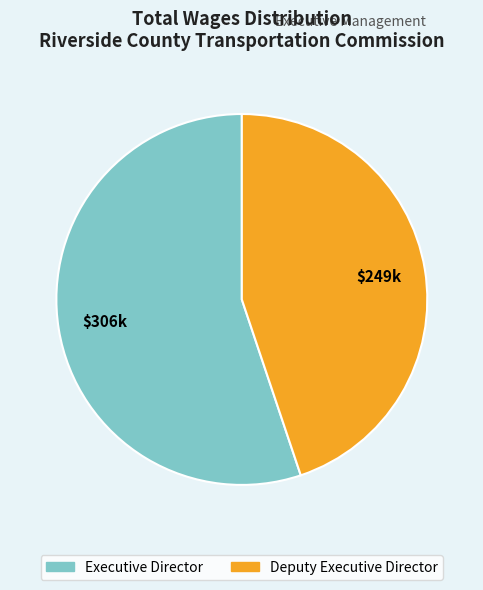

Which category accounts for the majority?

Executive Director